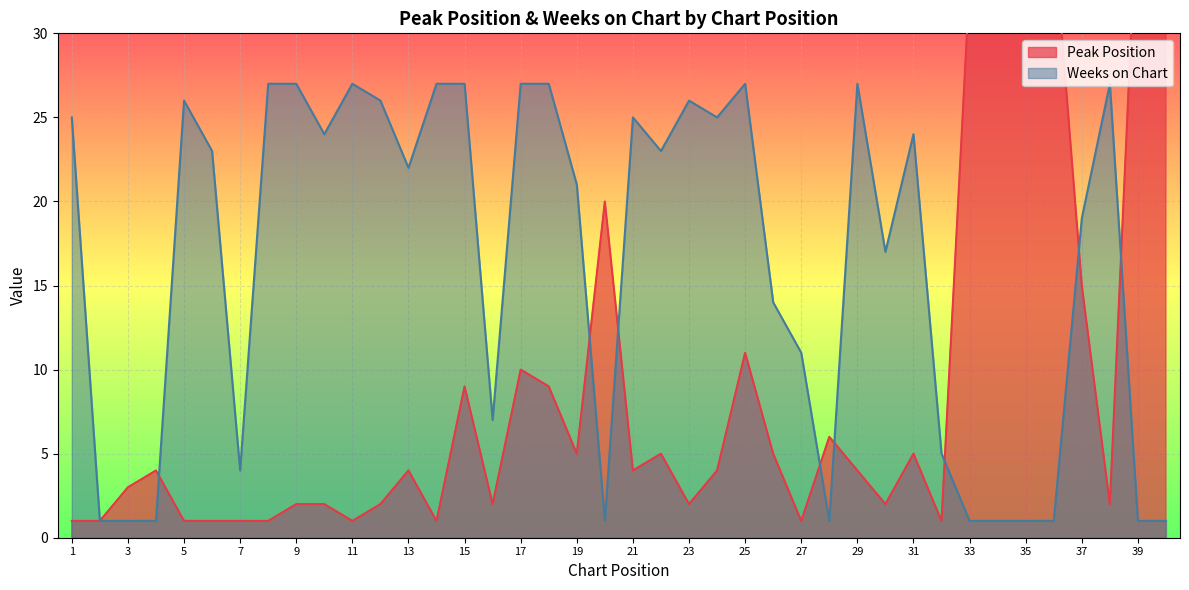

What is the sum of all Weeks on Chart values?

648